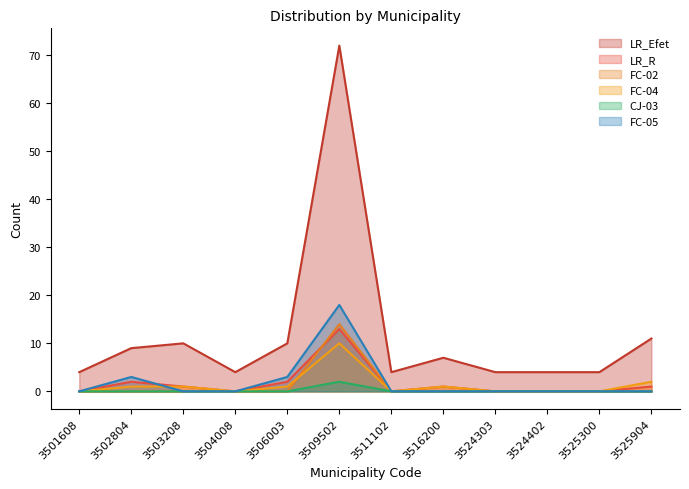

What is the difference between the second highest and minimum values in the LR_R series?

2